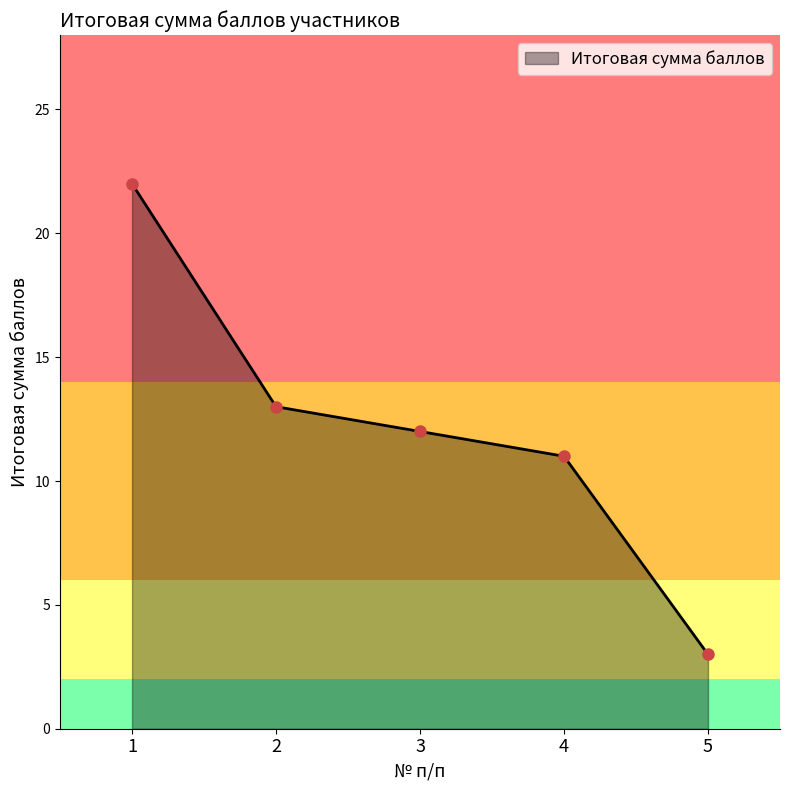

At which label is the value closest to 12?

3